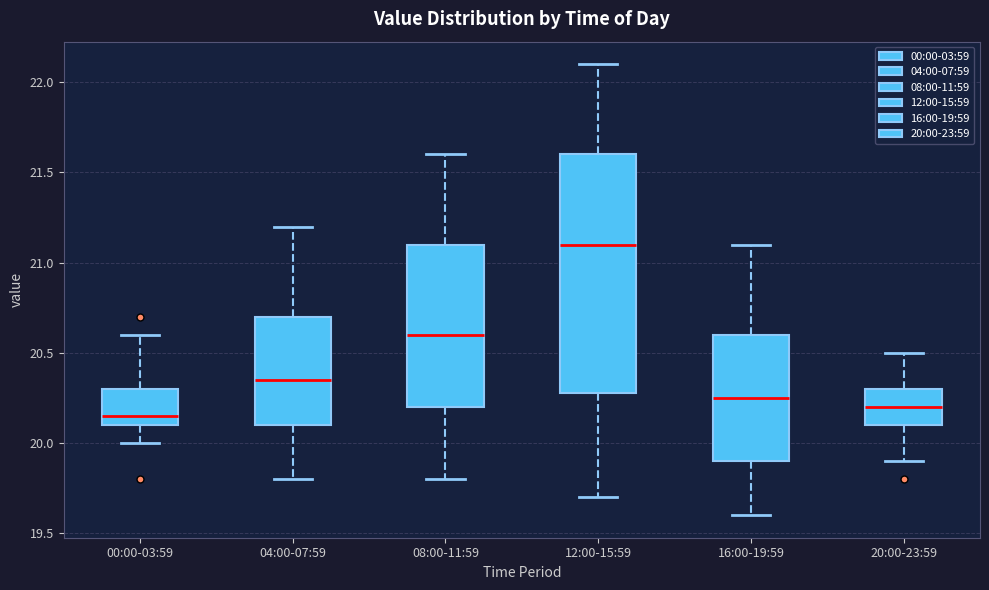

Which box is the tallest, from its lower edge to its upper edge?

12:00-15:59